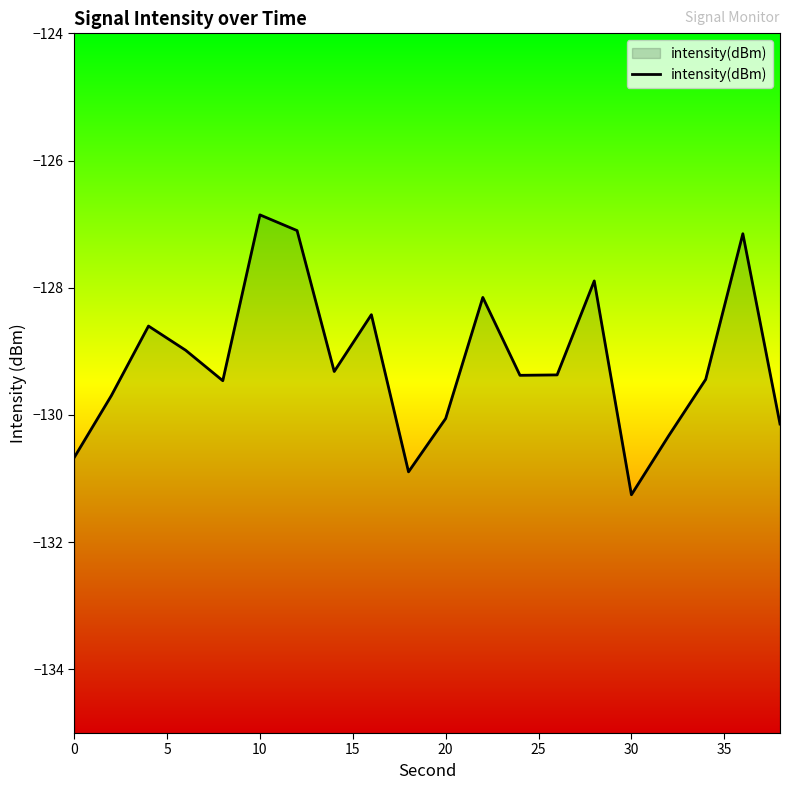

How many distinct data groups are displayed?

1